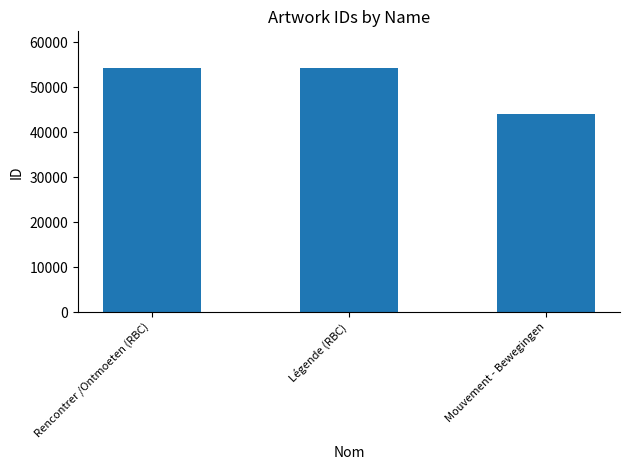

What is the greatest value displayed?

54261